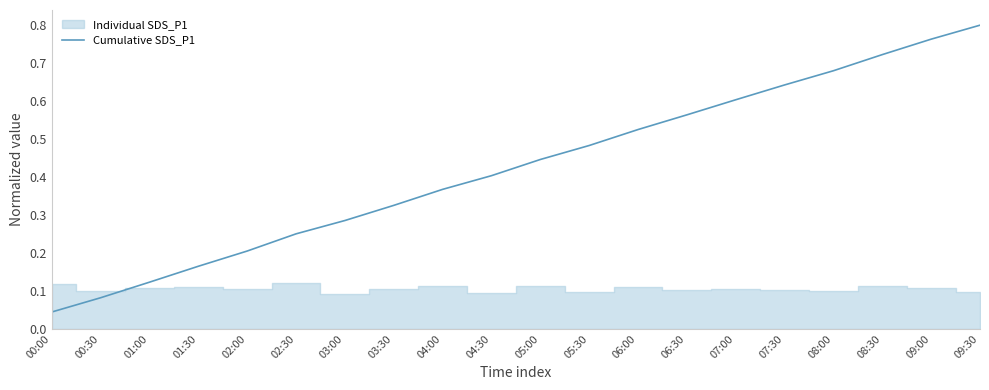

Reading right to left, extract all data points from this chart.

09:30=0.8	09:00=0.8	08:30=0.7	08:00=0.7	07:30=0.6	07:00=0.6	06:30=0.6	06:00=0.5	05:30=0.5	05:00=0.4	04:30=0.4	04:00=0.4	03:30=0.3	03:00=0.3	02:30=0.3	02:00=0.2	01:30=0.2	01:00=0.1	00:30=0.1	00:00=0.0